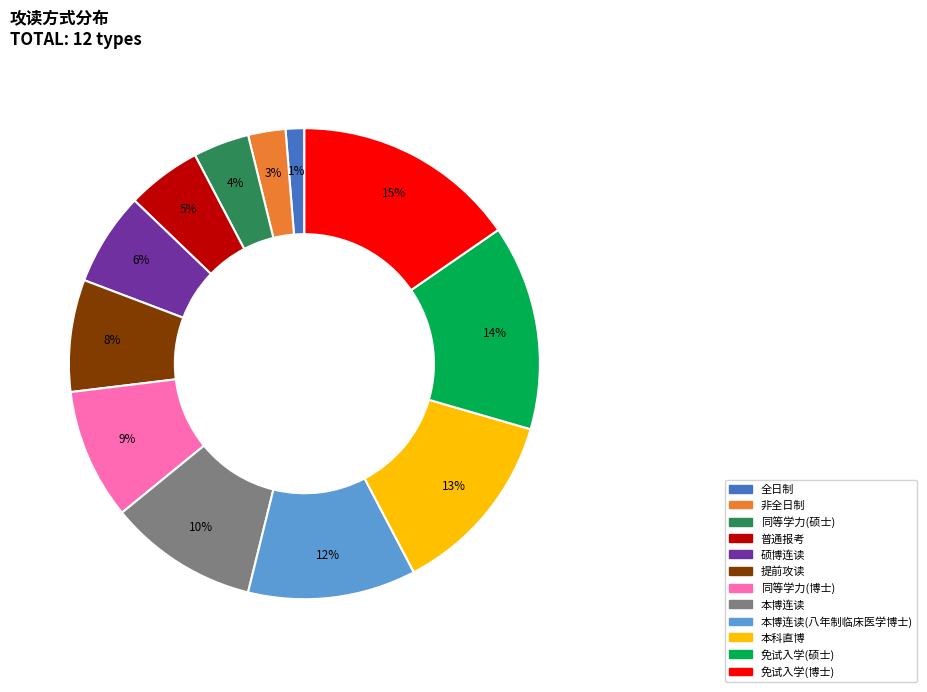

To the nearest percent, what is the average slice percentage?

8%